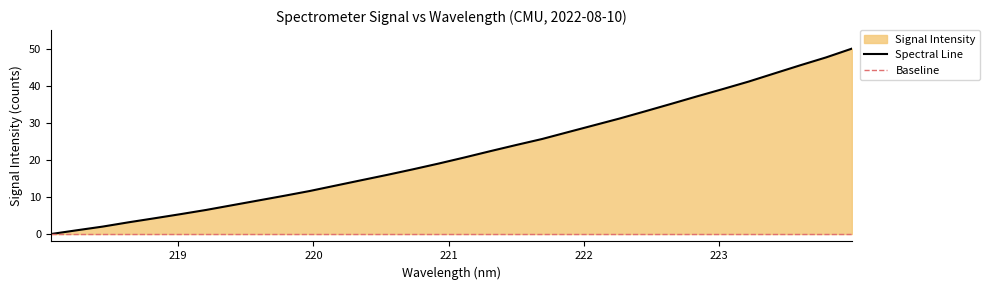

What is the highest value of the Spectral Line series?

50.0